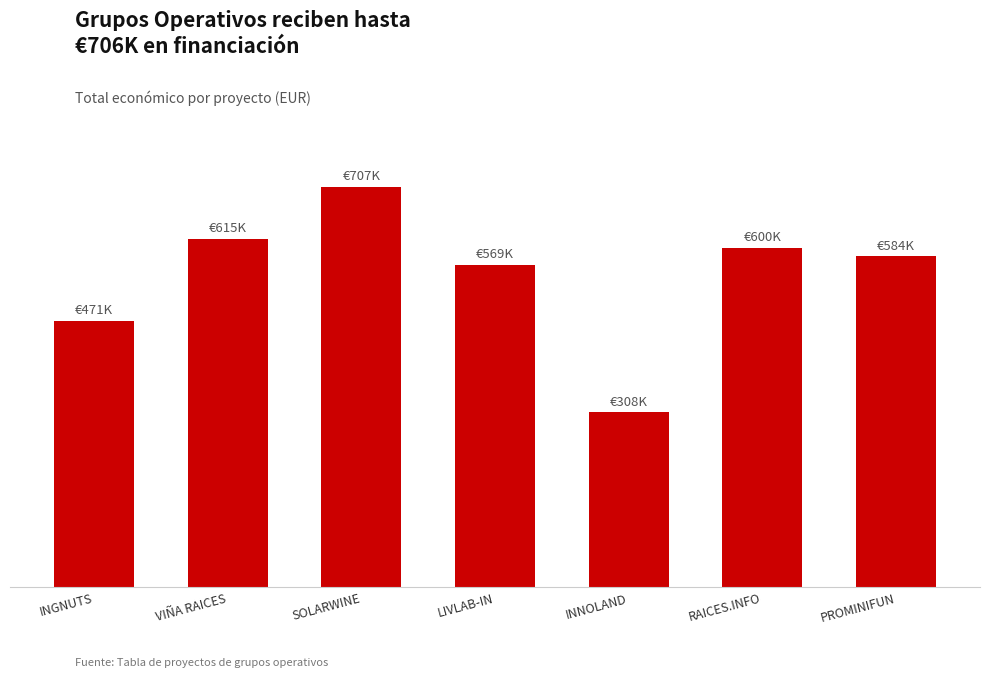

The value at PROMINIFUN is 143816. True or false?

False